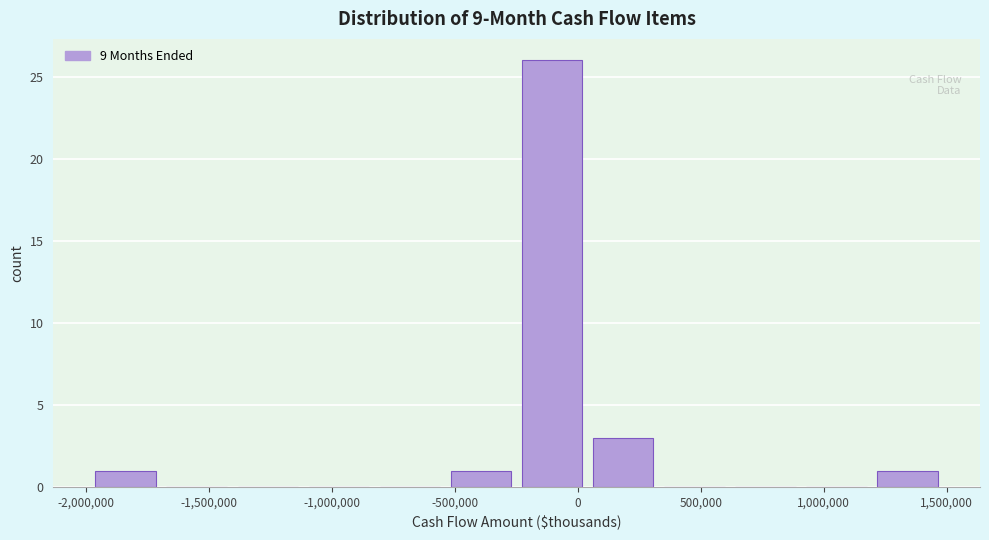

Reading left to right, list every bar in this chart as the range it spans on the x-axis followed by its height. Neither the bar edges nor the heights are printed on the chart, so give them approximately, as read against the axes.

-2000000 to -1700000: 1
-1700000 to -1400000: 0
-1400000 to -1100000: 0
-1100000 to -850000: 0
-850000 to -550000: 0
-550000 to -250000: 1
-250000 to 50000: 26
50000 to 350000: 3
350000 to 600000: 0
600000 to 900000: 0
900000 to 1200000: 0
1200000 to 1500000: 1